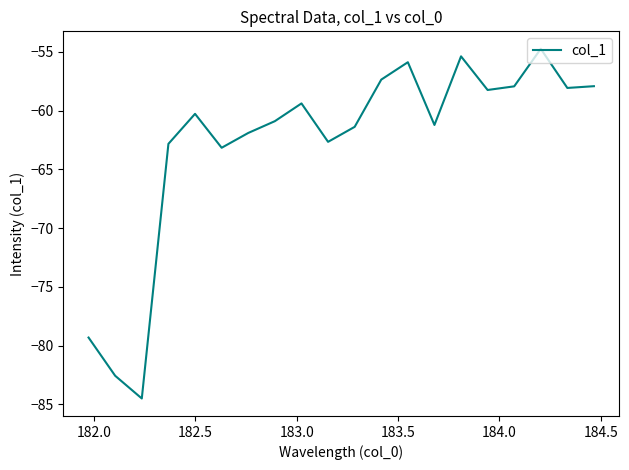

True or false: there are more than 1 points higher than both neighbors.

True